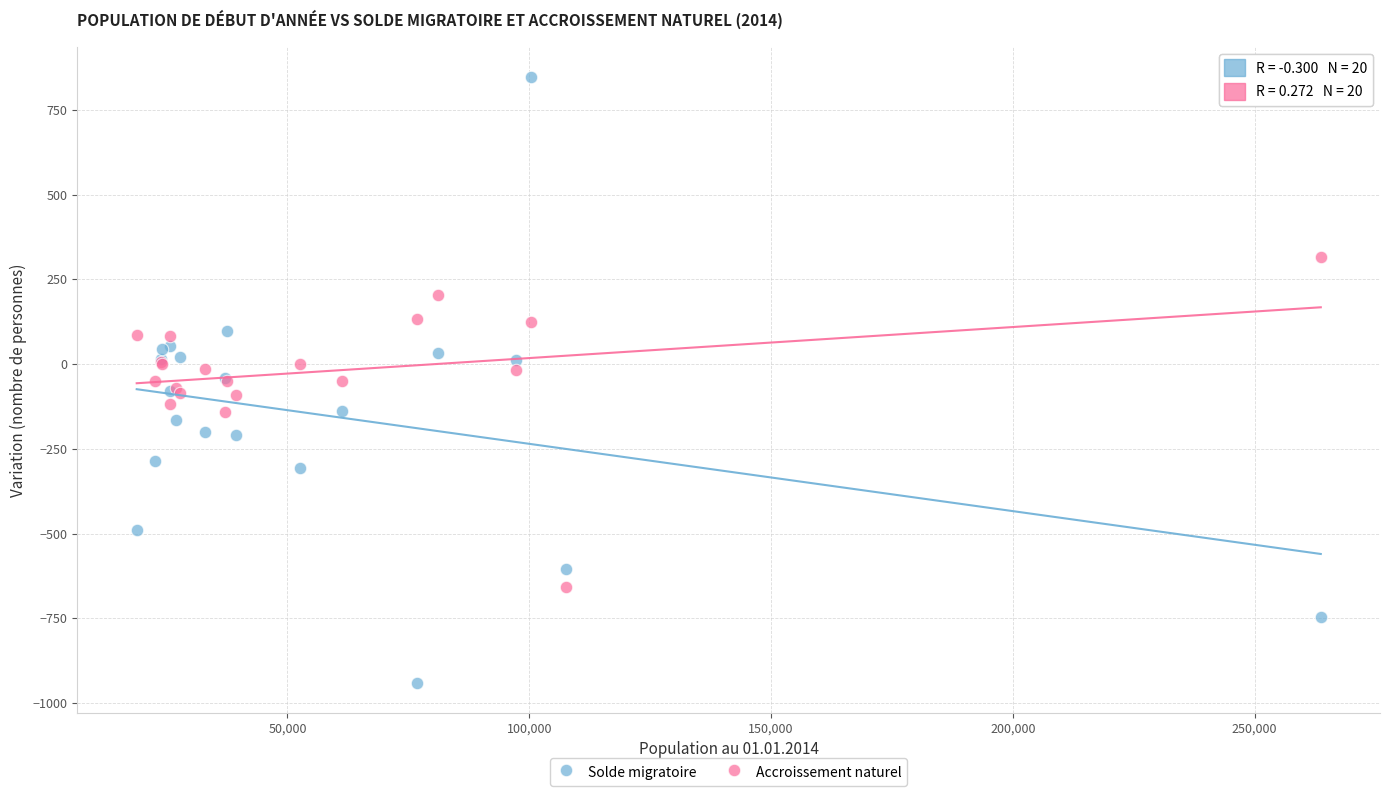

What are all the series names shown in the legend?

Solde migratoire, Accroissement naturel